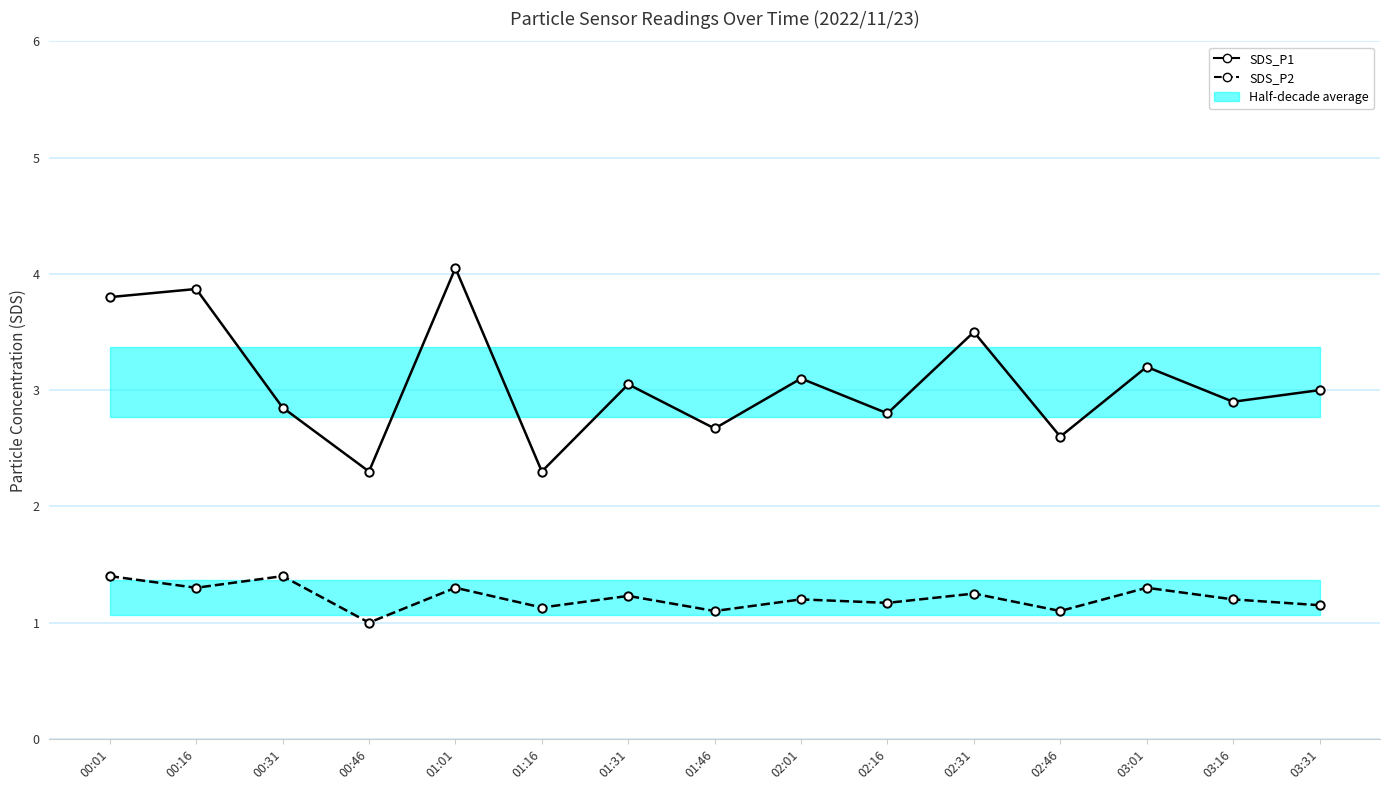

At which category does SDS_P2 reach its first local valley?

00:16